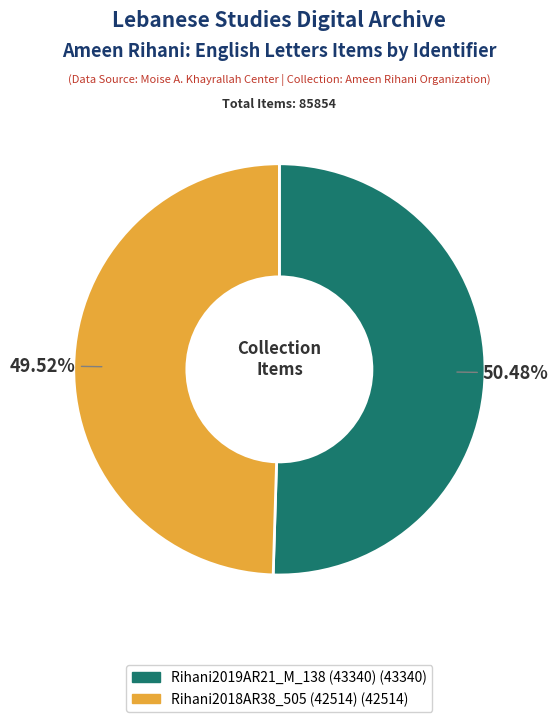

What is the largest slice in the pie chart?

Rihani2019AR21_M_138 (43340)